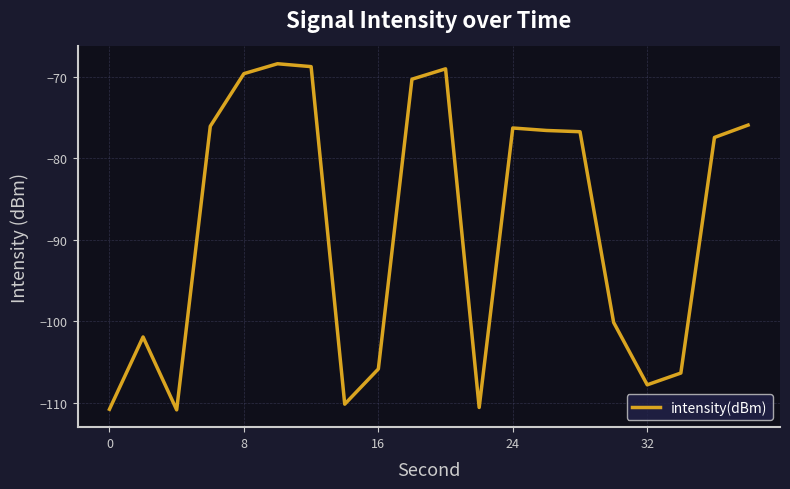

What is the greatest value displayed?

-68.4